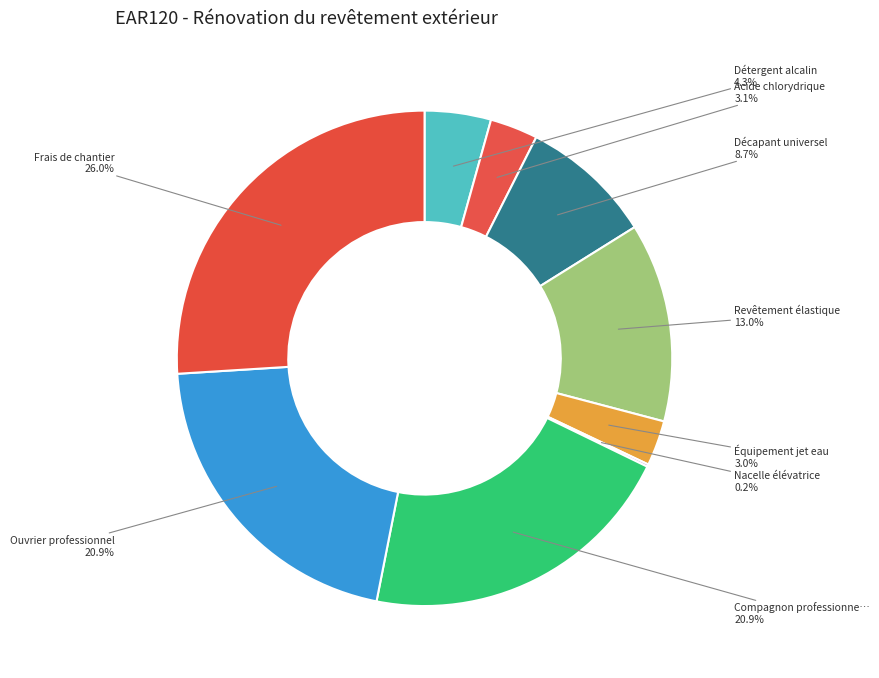

Which slice is the largest?

Frais de chantier